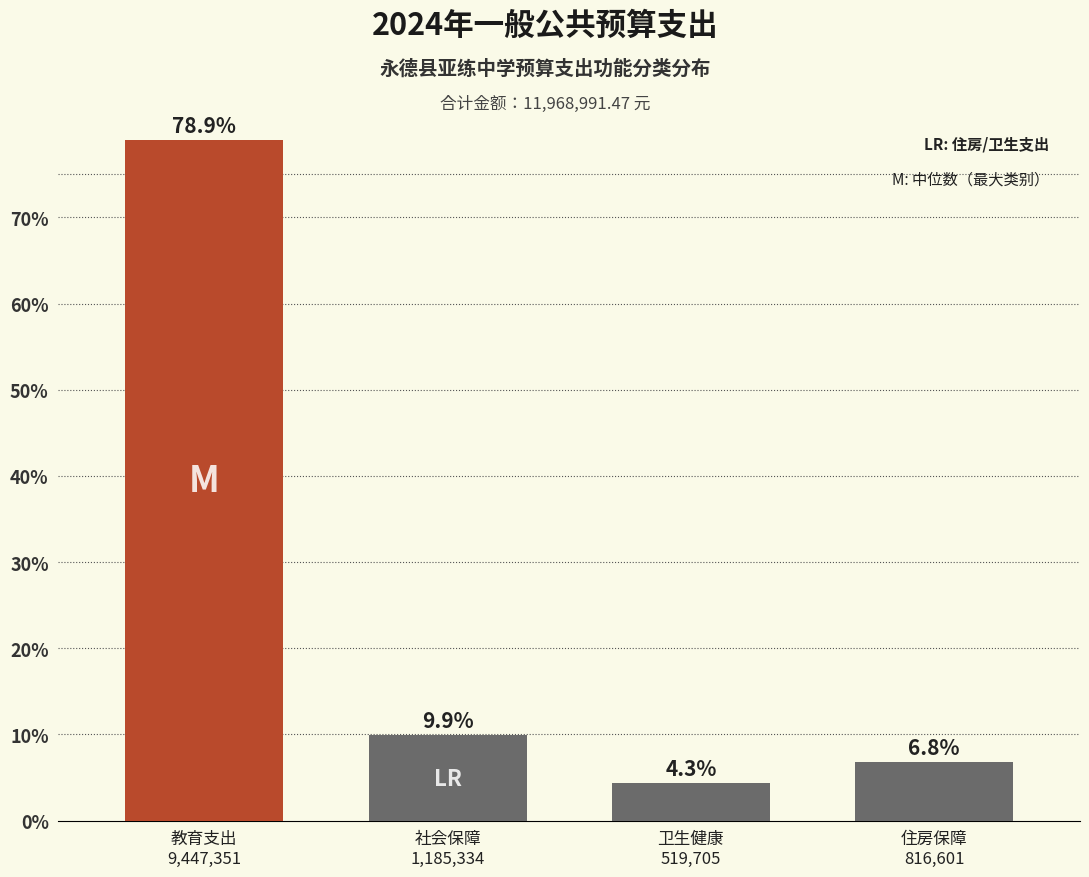

Reading right to left, what are all the values shown in this chart?

6.8	4.3	9.9	78.9